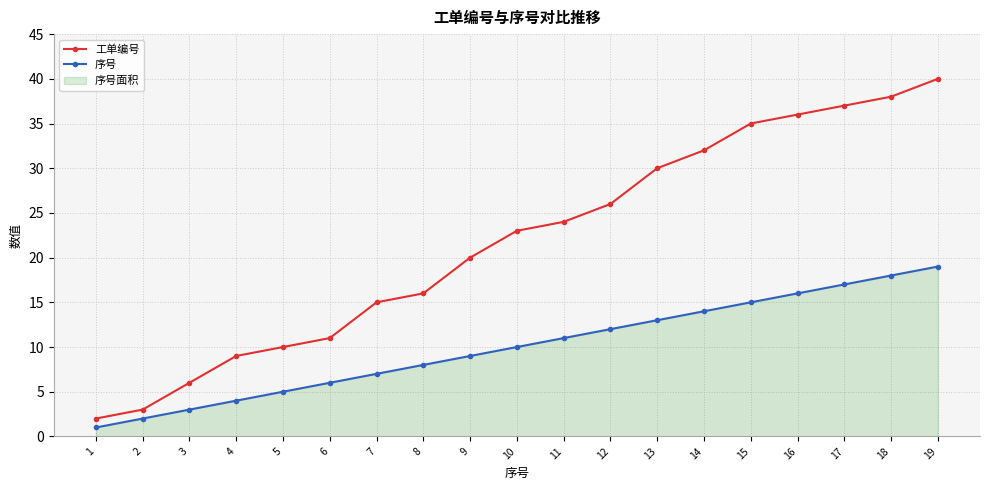

True or false: 工单编号 and 序号 cross at least once.

False